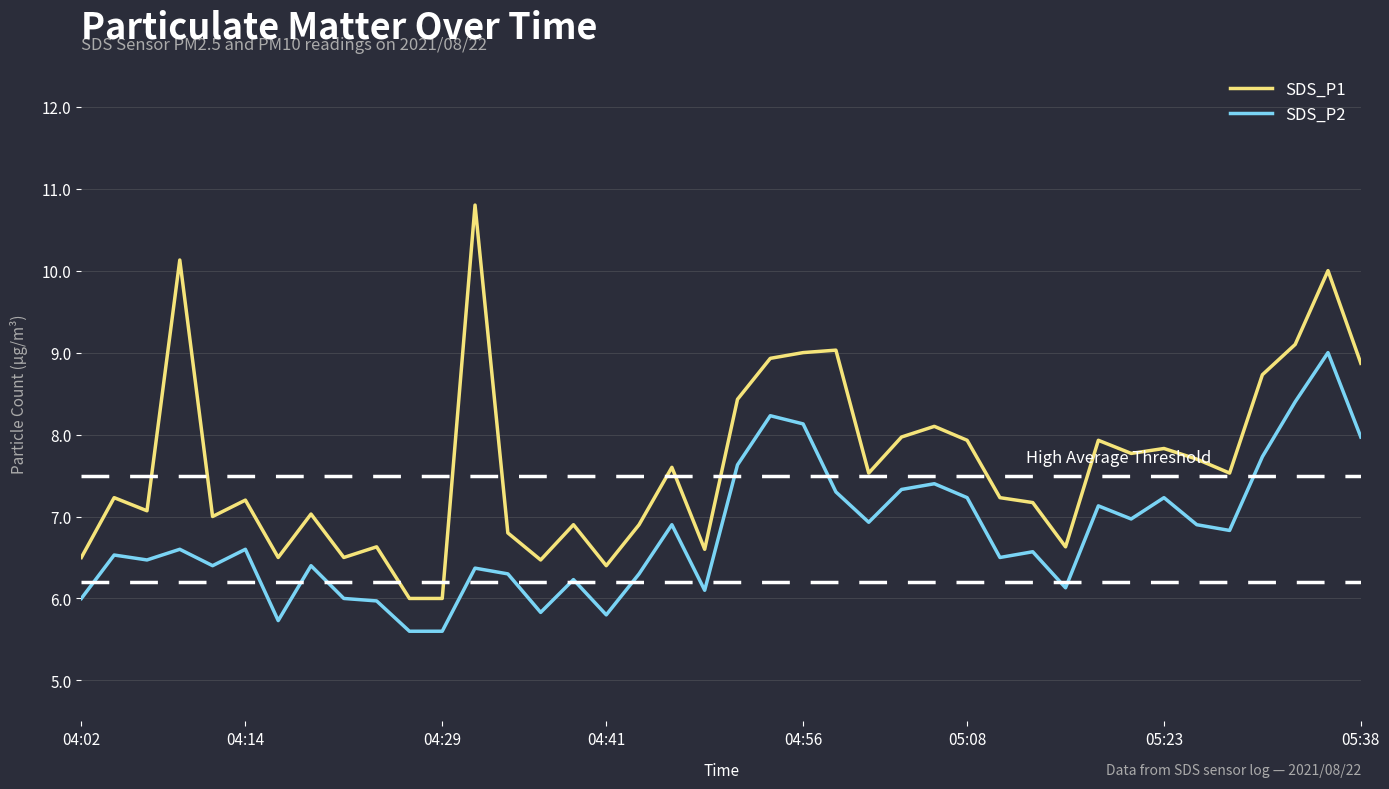

Which series has the largest total across all categories?

SDS_P1